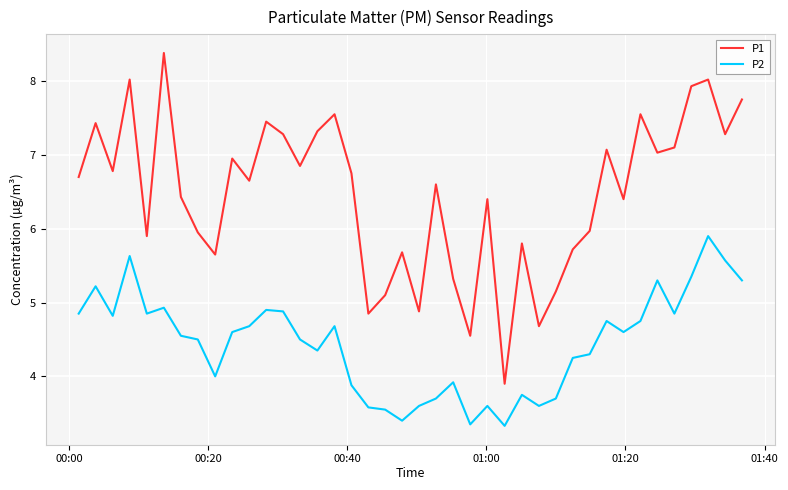

List the series in order of their overall mean, lowest first.

P2, P1